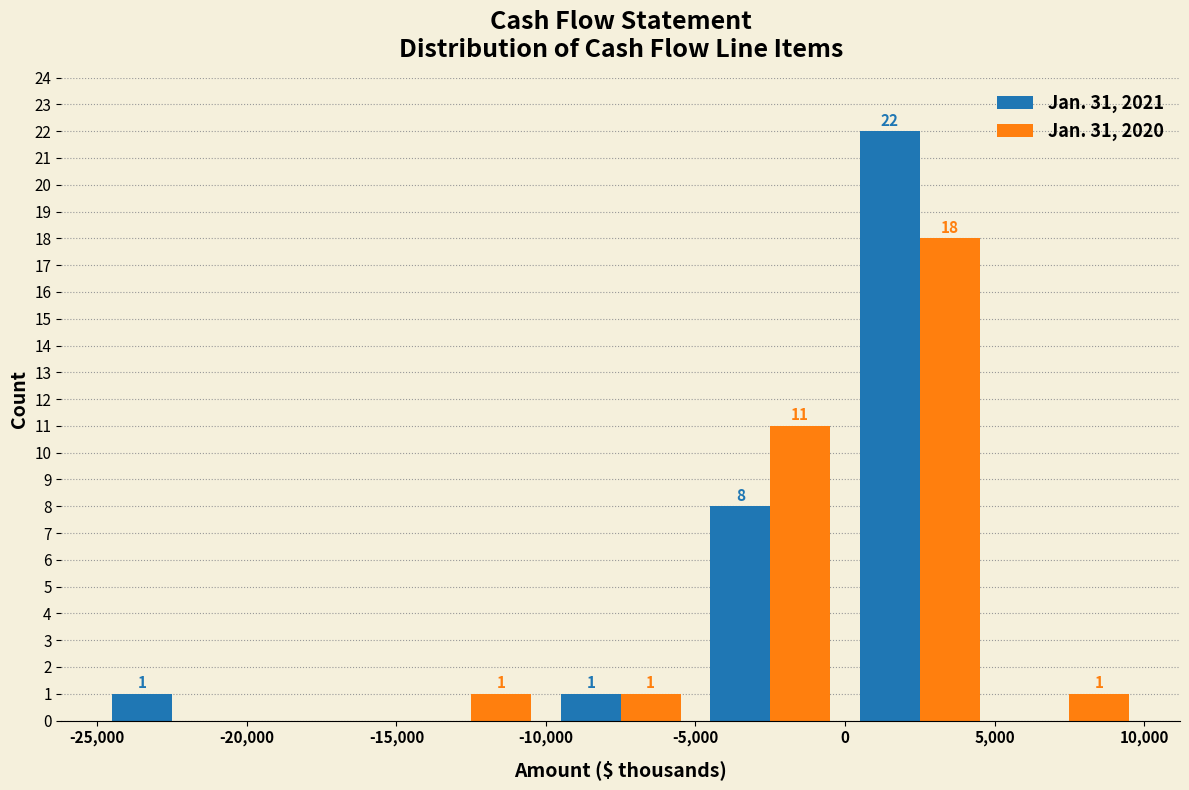

In the Jan. 31, 2021 series, which range on the x-axis has the tallest bar?

0 to 5,000